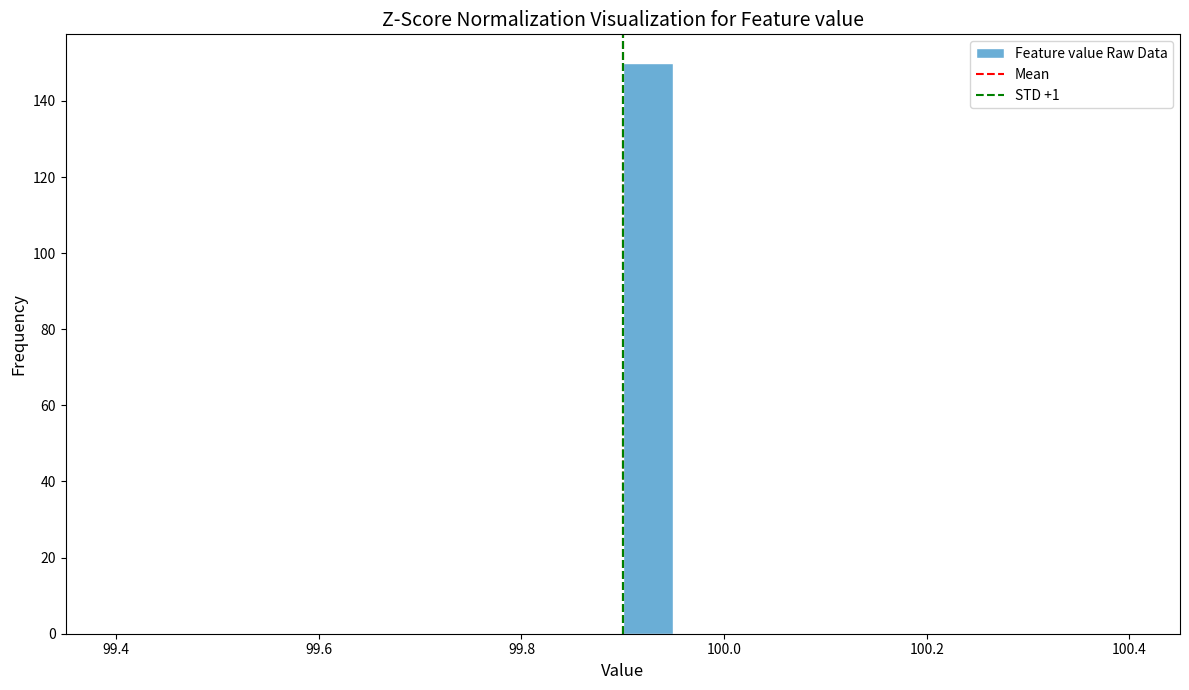

Read against the x-axis, roughly where is the centre of the tallest bar?

99.92